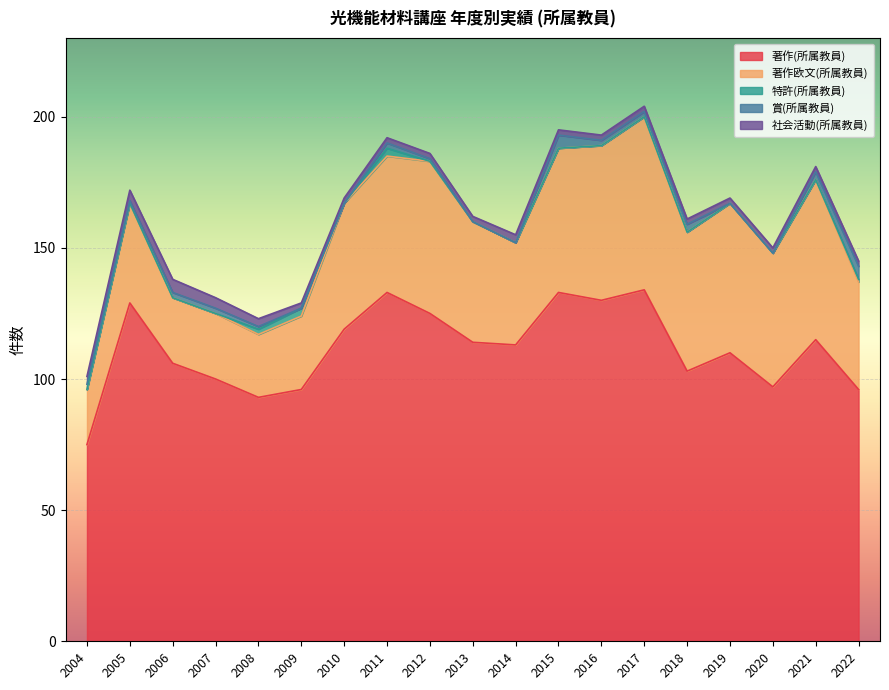

At how many categories does at least one series exceed 112?

10